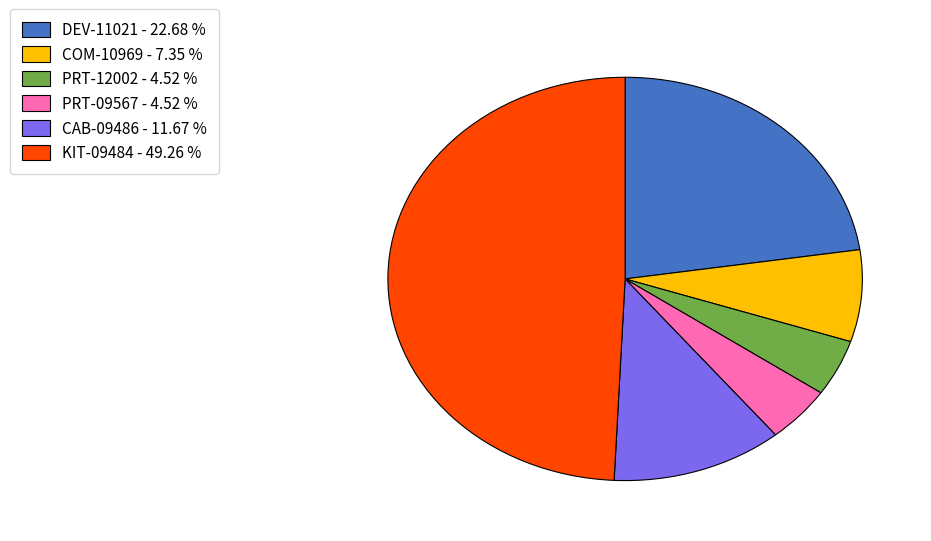

Is there a majority slice in this chart?

No